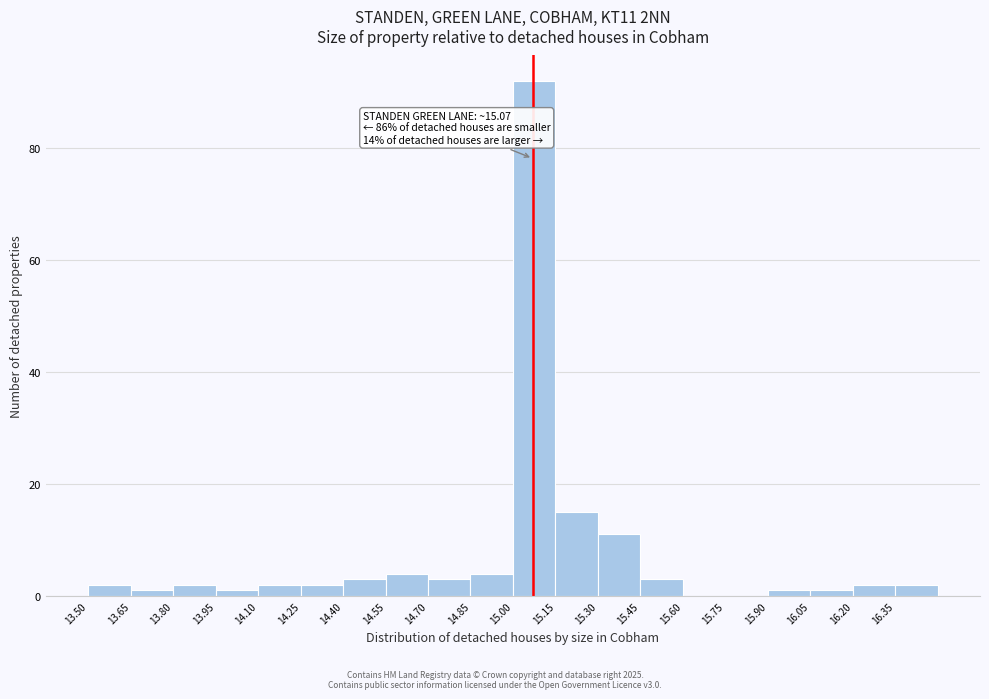

Over which range of the x-axis is the bar tallest?

15.00 to 15.15